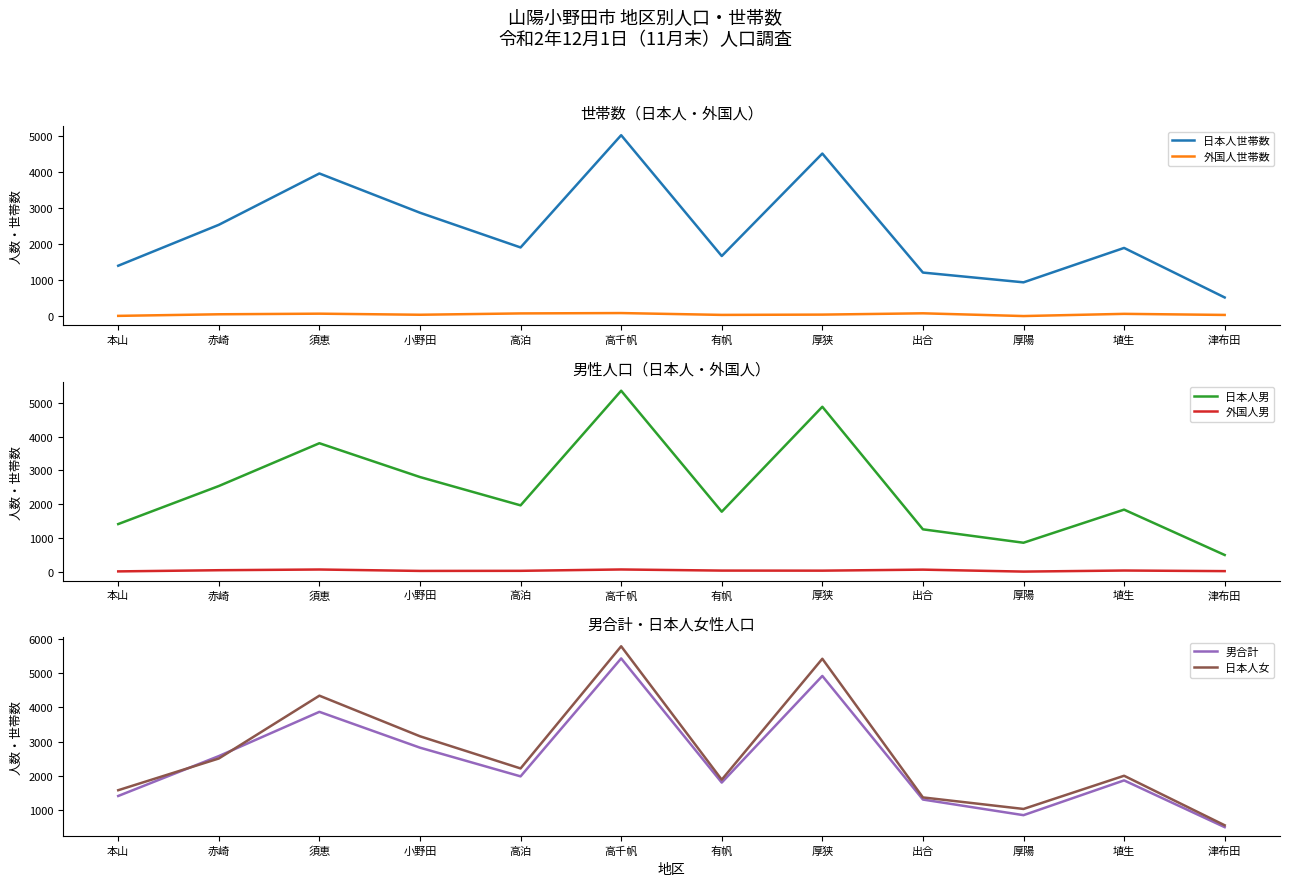

At which label does 日本人女 reach its minimum?

津布田